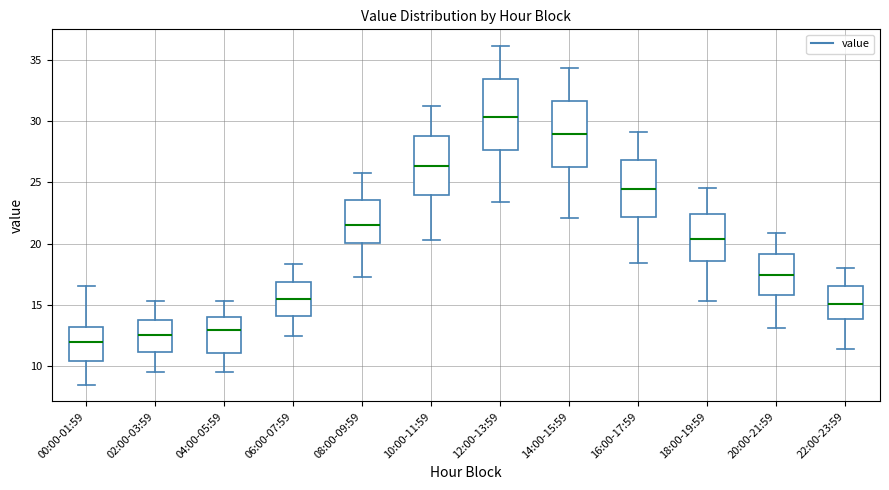

Reading left to right, transcribe this box plot: for each box, give where its median line is, the range the box spans, and where its two whiskers end, as read against the y-axis. The values are not printed on the chart, so give them approximately, as read against the axis.

00:00-01:59: median 12.0, box 10.5 to 13.0, whiskers 8.5 to 16.5
02:00-03:59: median 12.5, box 11.0 to 14.0, whiskers 9.5 to 15.5
04:00-05:59: median 13.0, box 11.0 to 14.0, whiskers 9.5 to 15.5
06:00-07:59: median 15.5, box 14.0 to 17.0, whiskers 12.5 to 18.5
08:00-09:59: median 21.5, box 20.0 to 23.5, whiskers 17.5 to 26.0
10:00-11:59: median 26.5, box 24.0 to 29.0, whiskers 20.5 to 31.0
12:00-13:59: median 30.5, box 27.5 to 33.5, whiskers 23.5 to 36.0
14:00-15:59: median 29.0, box 26.5 to 31.5, whiskers 22.0 to 34.5
16:00-17:59: median 24.5, box 22.0 to 27.0, whiskers 18.5 to 29.0
18:00-19:59: median 20.5, box 18.5 to 22.5, whiskers 15.5 to 24.5
20:00-21:59: median 17.5, box 16.0 to 19.0, whiskers 13.0 to 21.0
22:00-23:59: median 15.0, box 14.0 to 16.5, whiskers 11.5 to 18.0